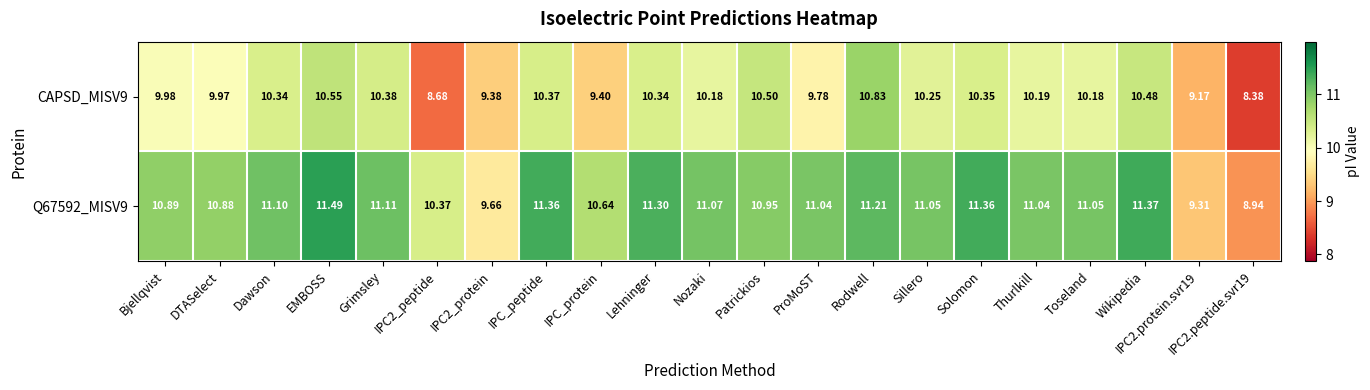

Which category has the highest value across all series?

EMBOSS